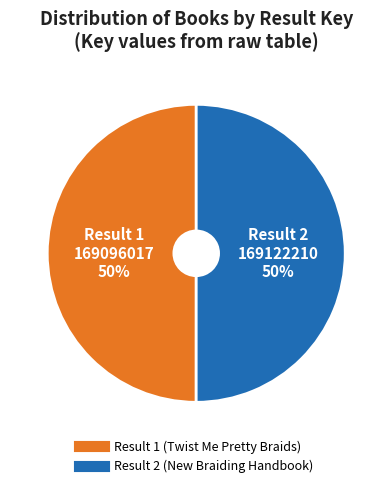

How many slices are in this pie chart?

2